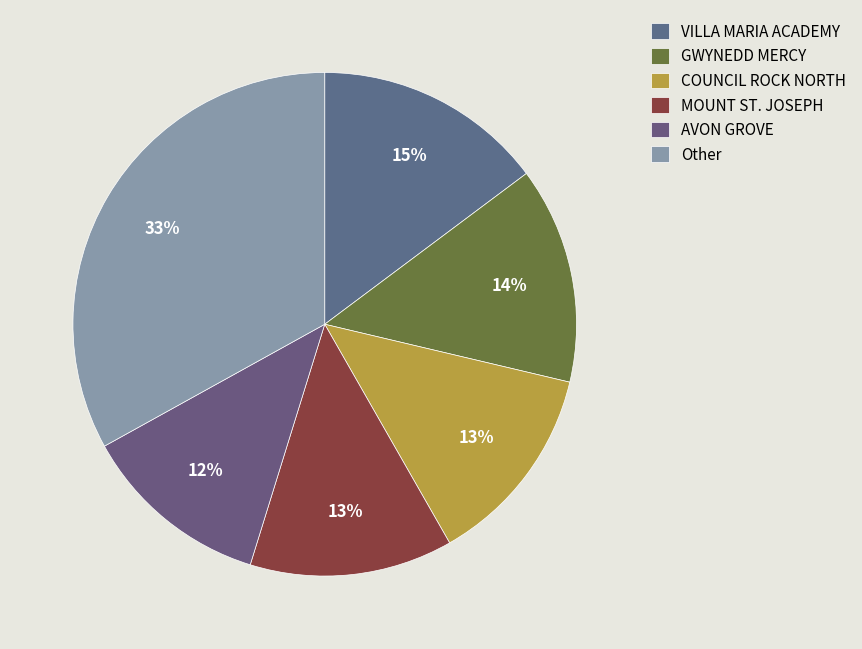

Count the number of slices in the pie.

6